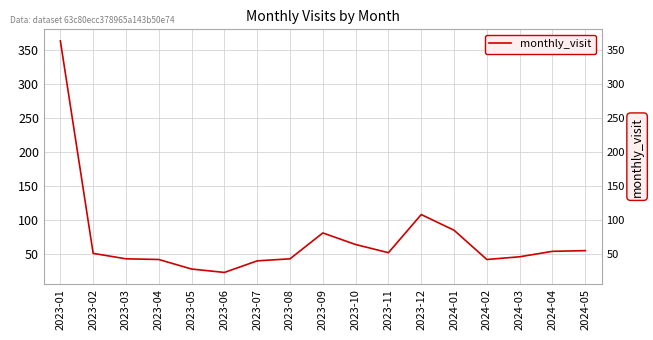

Does the chart display data point markers on the line(s)?

No